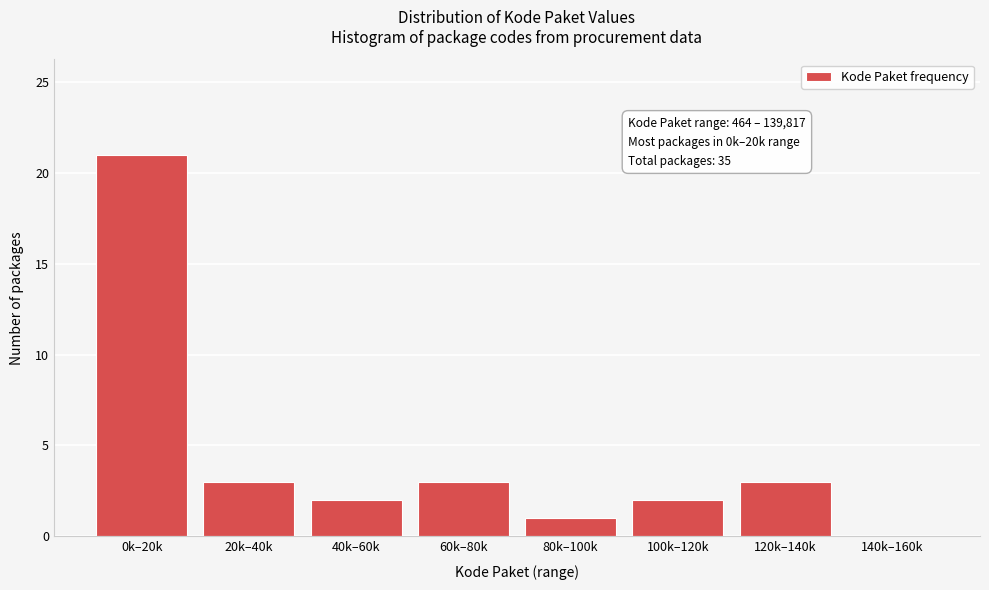

Reading left to right, what are all the values shown in this chart?

0k–20k=21	20k–40k=3	40k–60k=2	60k–80k=3	80k–100k=1	100k–120k=2	120k–140k=3	140k–160k=0